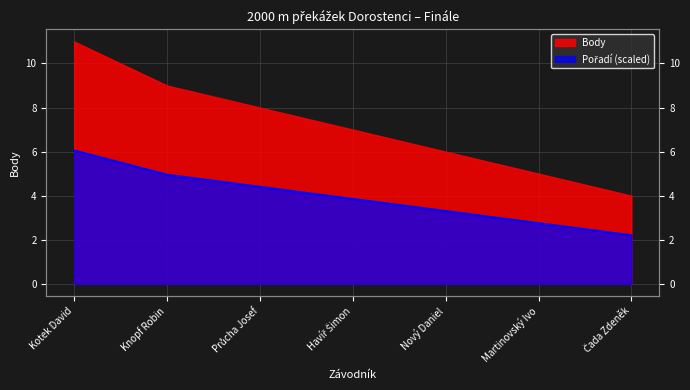

List the labels in order of value, smallest first.

Čada Zdeněk, Martinovský Ivo, Nový Daniel, Havíř Šimon, Průcha Josef, Knopf Robin, Kotek David